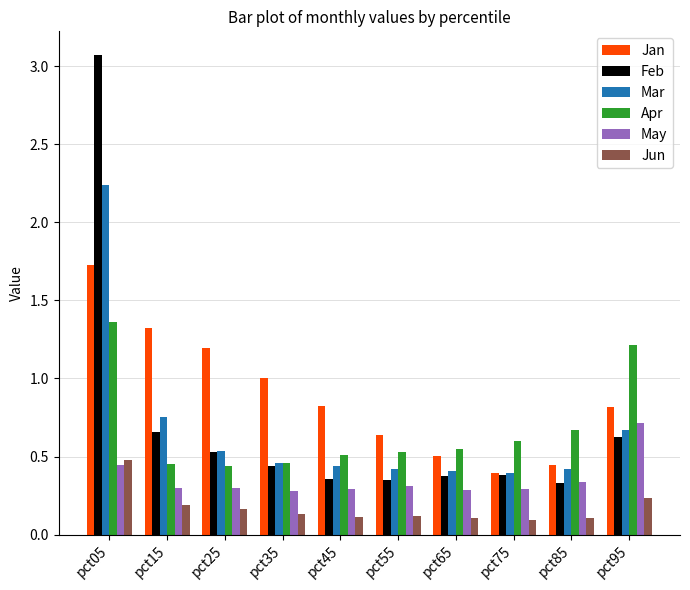

Rank the series by their maximum value, from lowest to highest.

Jun, May, Apr, Jan, Mar, Feb